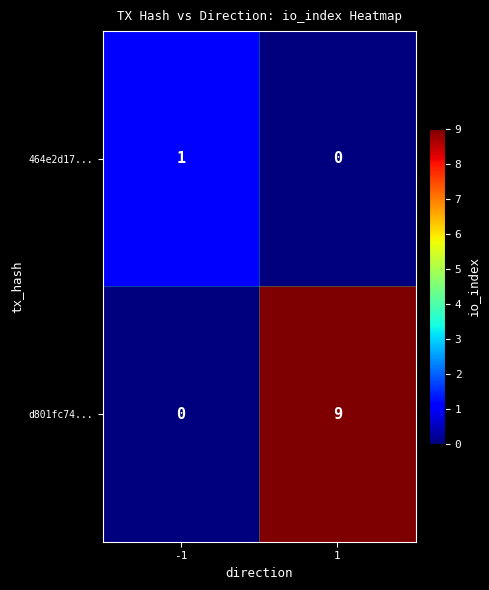

At how many categories does at least one series exceed 8?

1